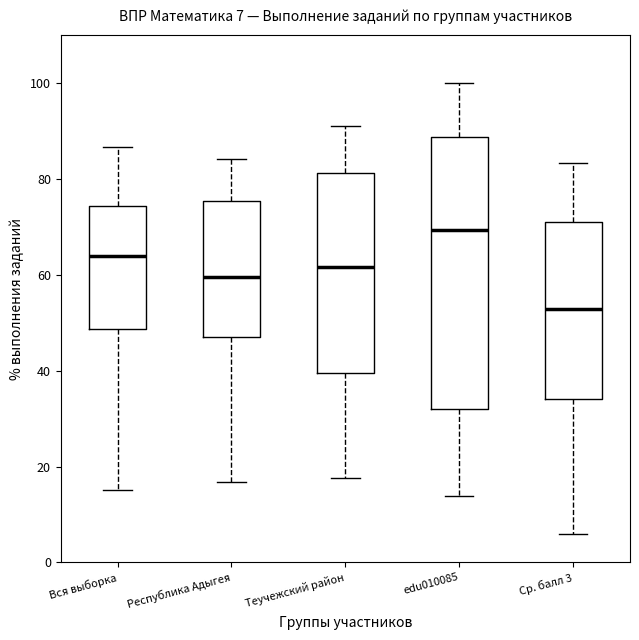

Which box has the lowest median line?

Ср. балл 3